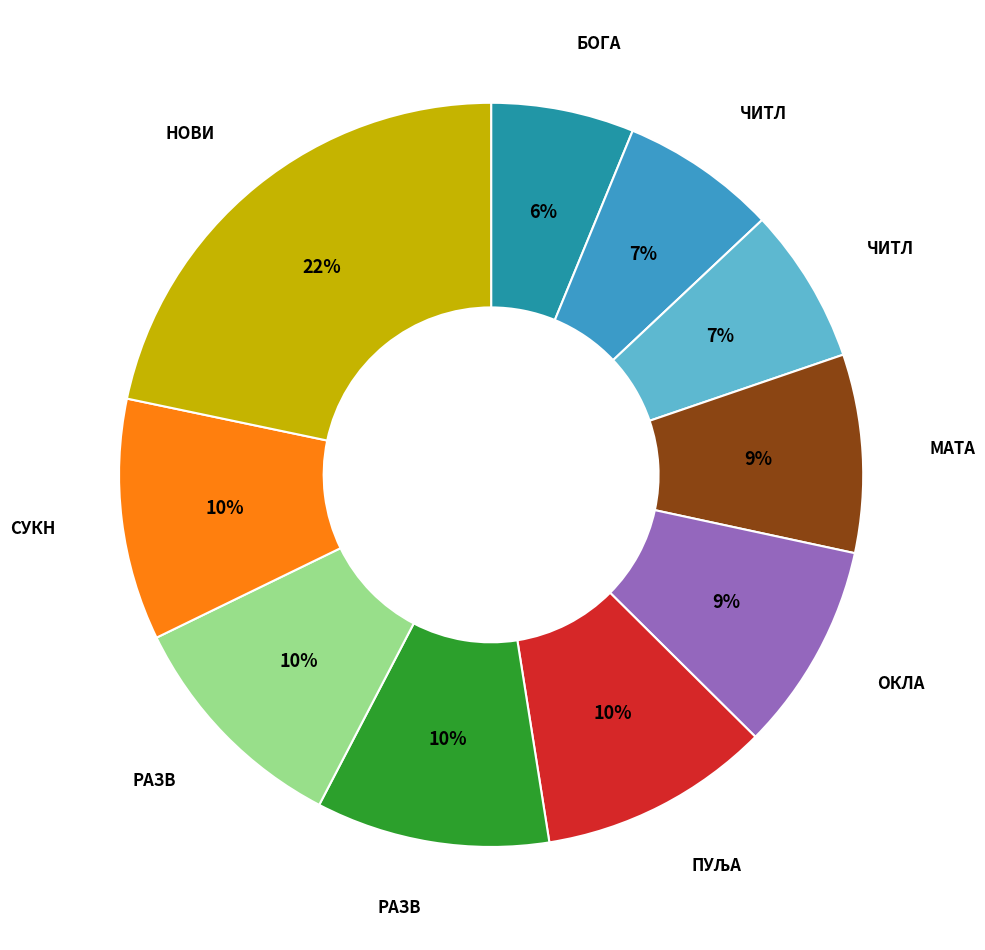

Is there a majority slice in this chart?

No